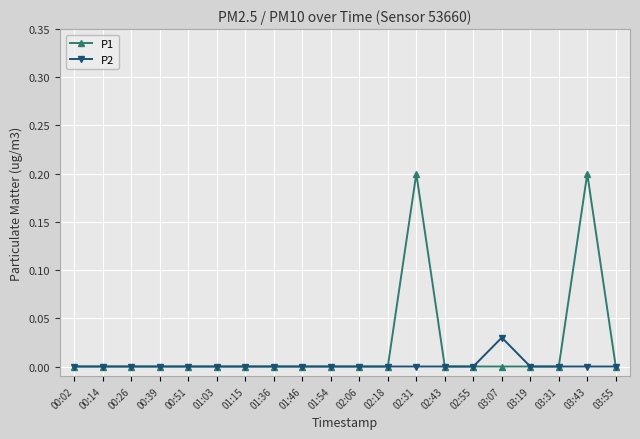

List the series in order of their peak value, highest first.

P1, P2